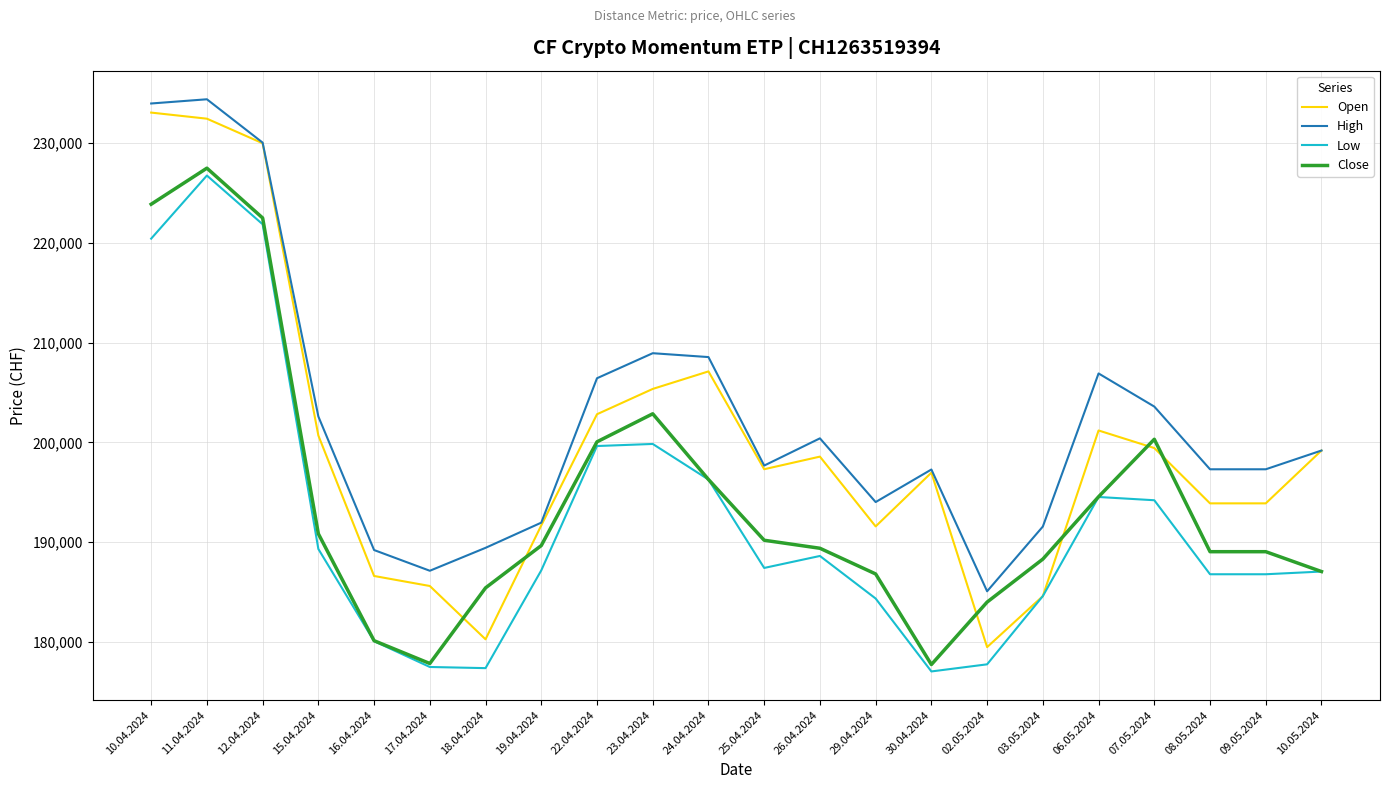

Between 17.04.2024 and 10.05.2024, which series saw the biggest shift?

Open